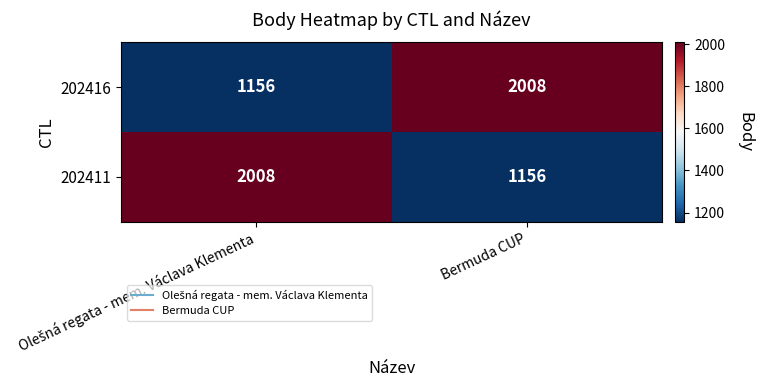

Is it true that 202411 equals 1156 at Bermuda CUP?

True